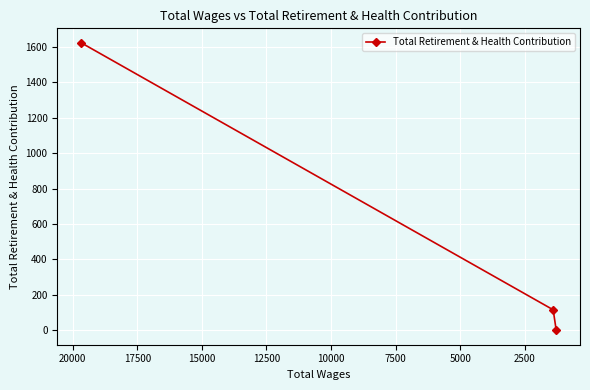

How many data points are less than 116?

1